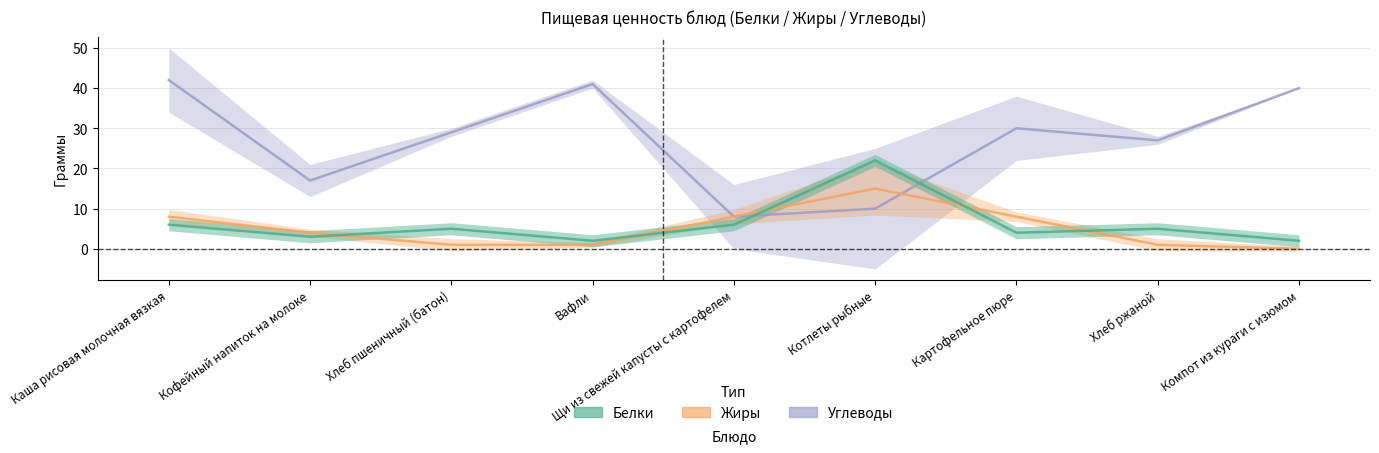

Between Котлеты рыбные and Компот из кураги с изюмом, which series saw the biggest shift?

Углеводы